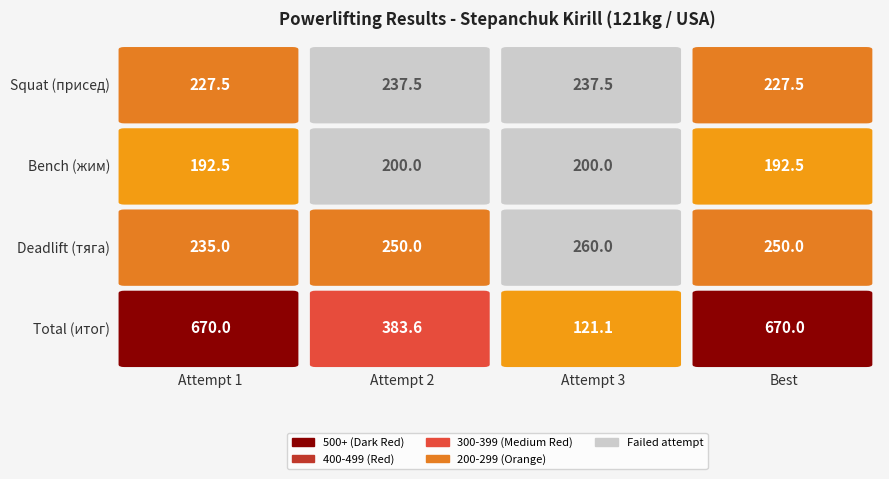

Rank the categories by value from lowest to highest.

1, 0, 2, 3